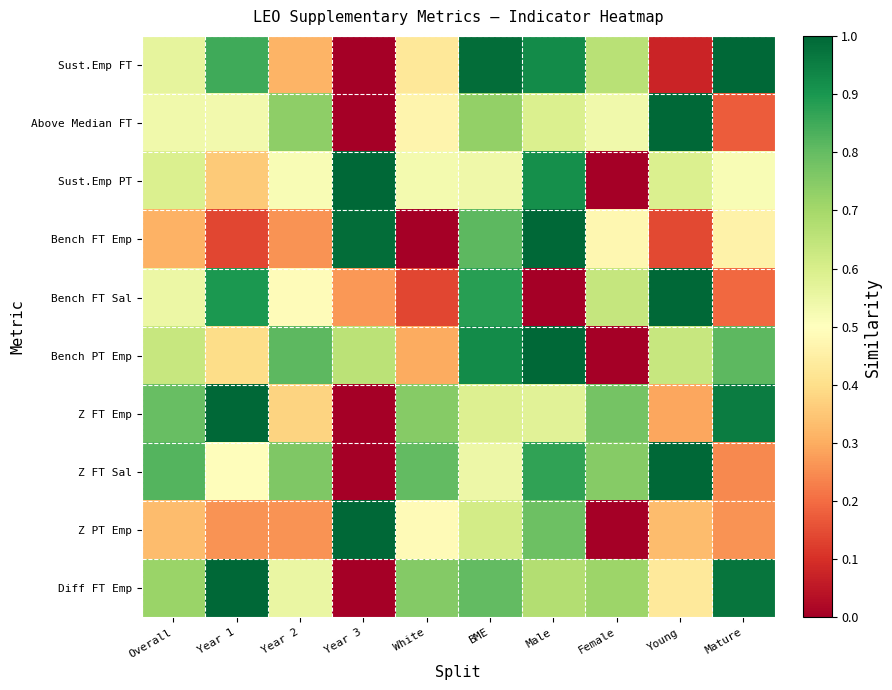

At how many categories does at least one series exceed 0?

10